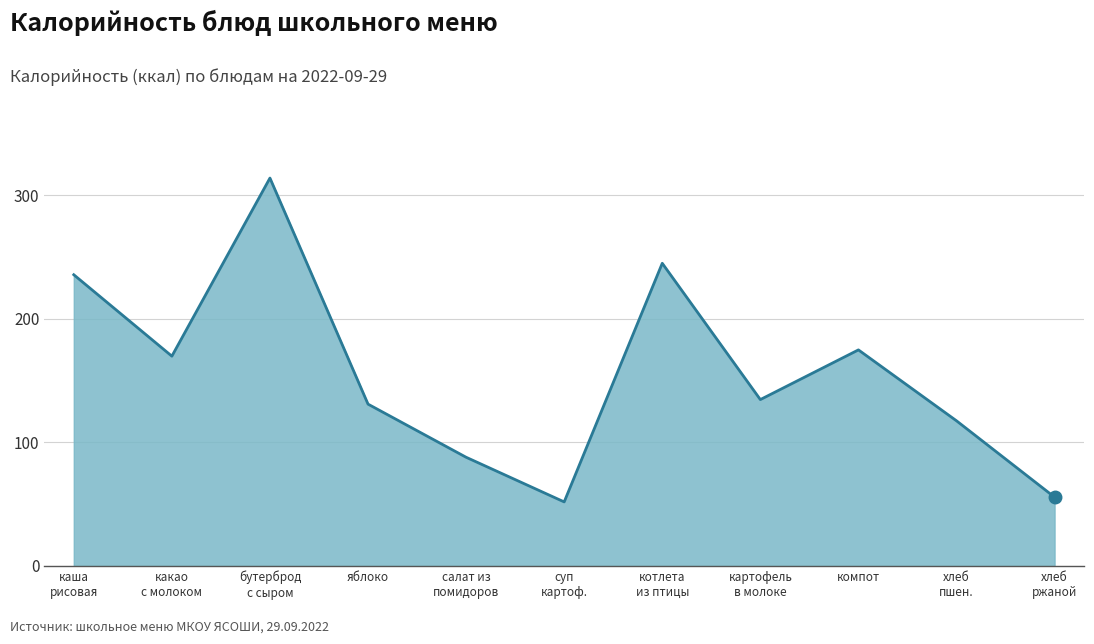

At which label is the value closest to 182?

компот